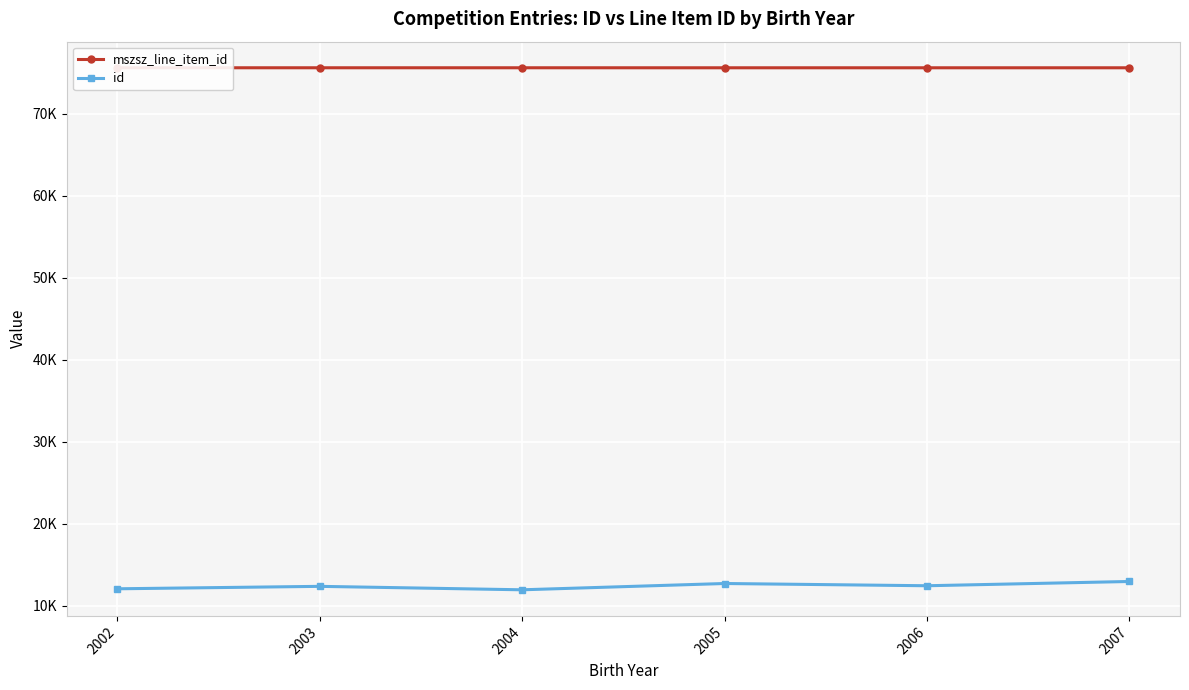

What are all the series names shown in the legend?

mszsz_line_item_id, id